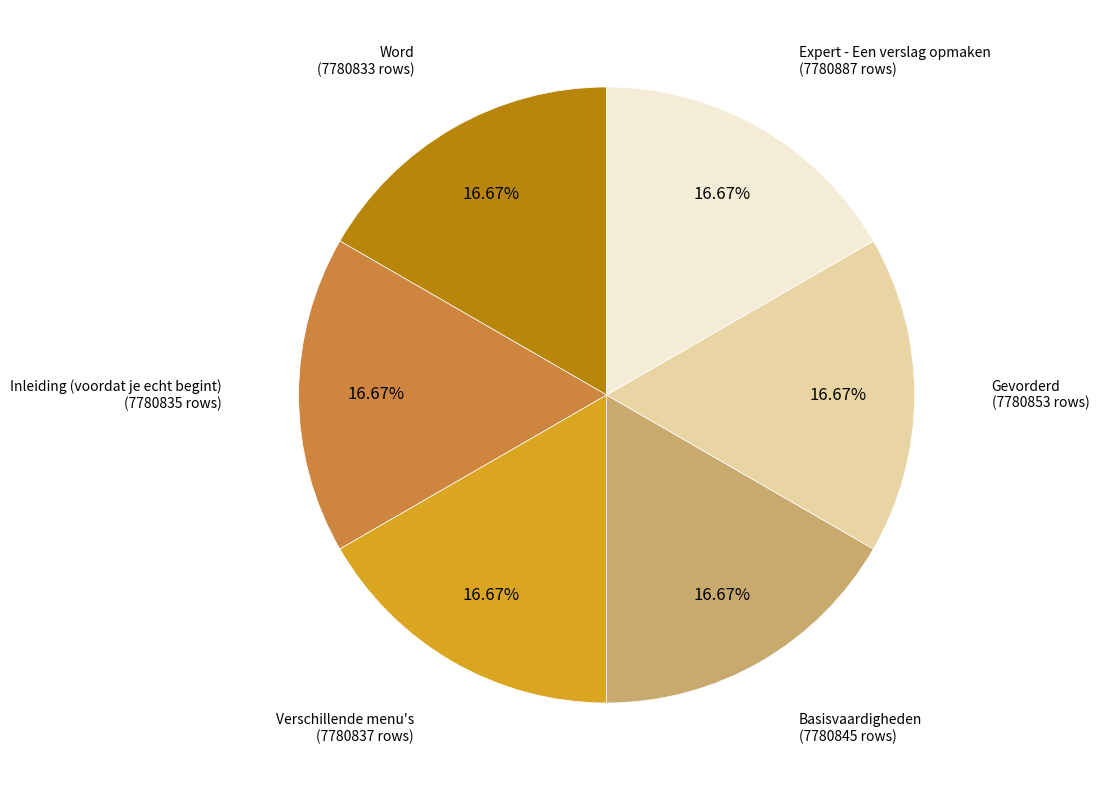

To the nearest percent, what portion does Verschillende menu's represent?

17%